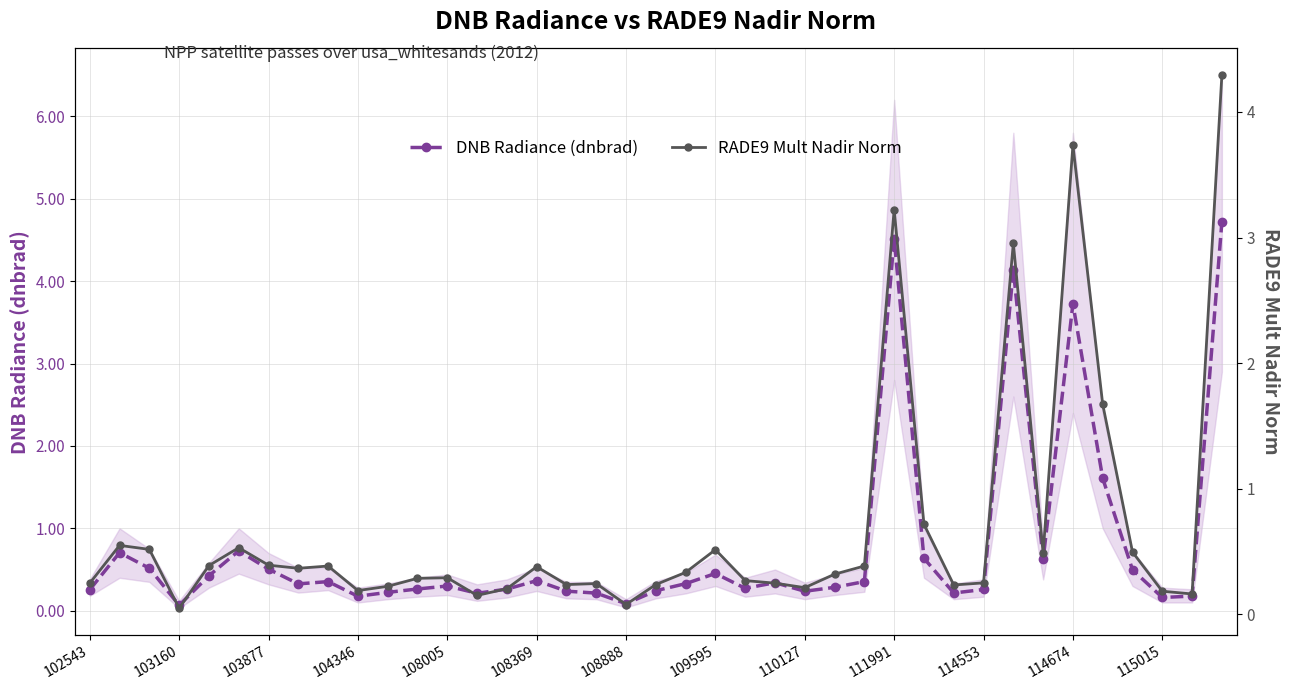

Which series has the largest total across all categories?

DNB Radiance (dnbrad)